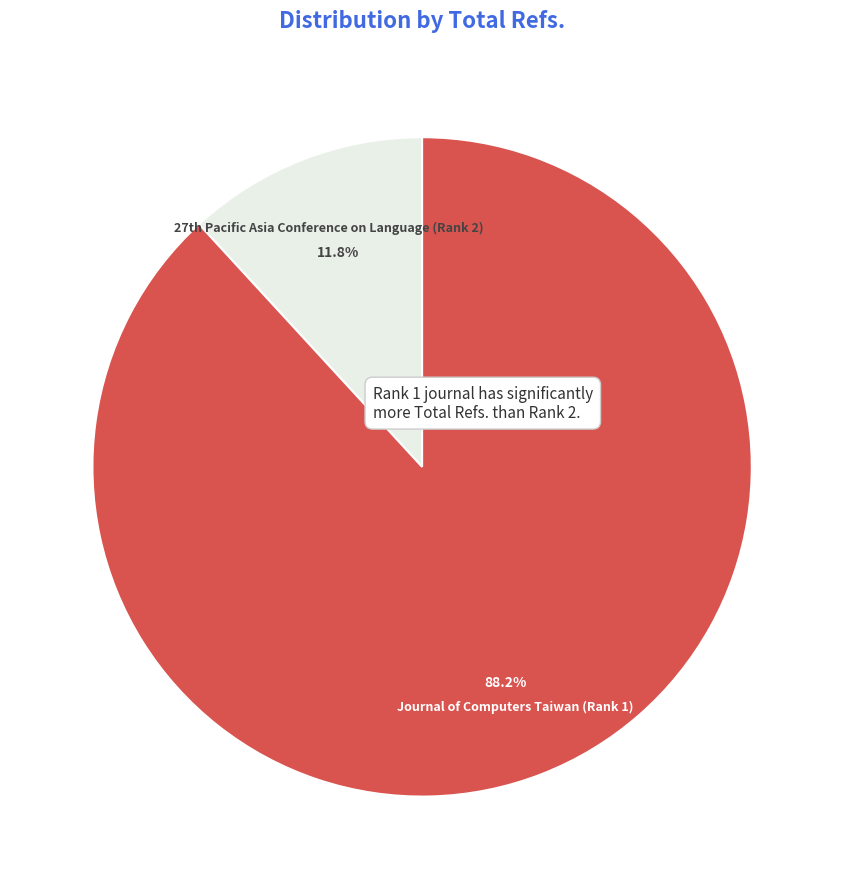

How many segments does this pie chart have?

2